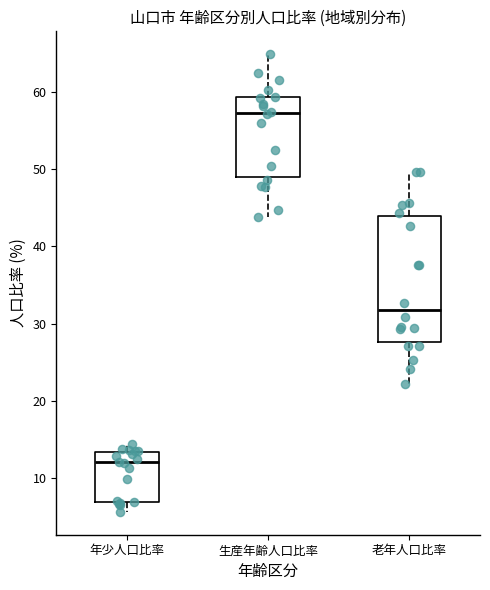

Which box has the lowest median line?

年少人口比率